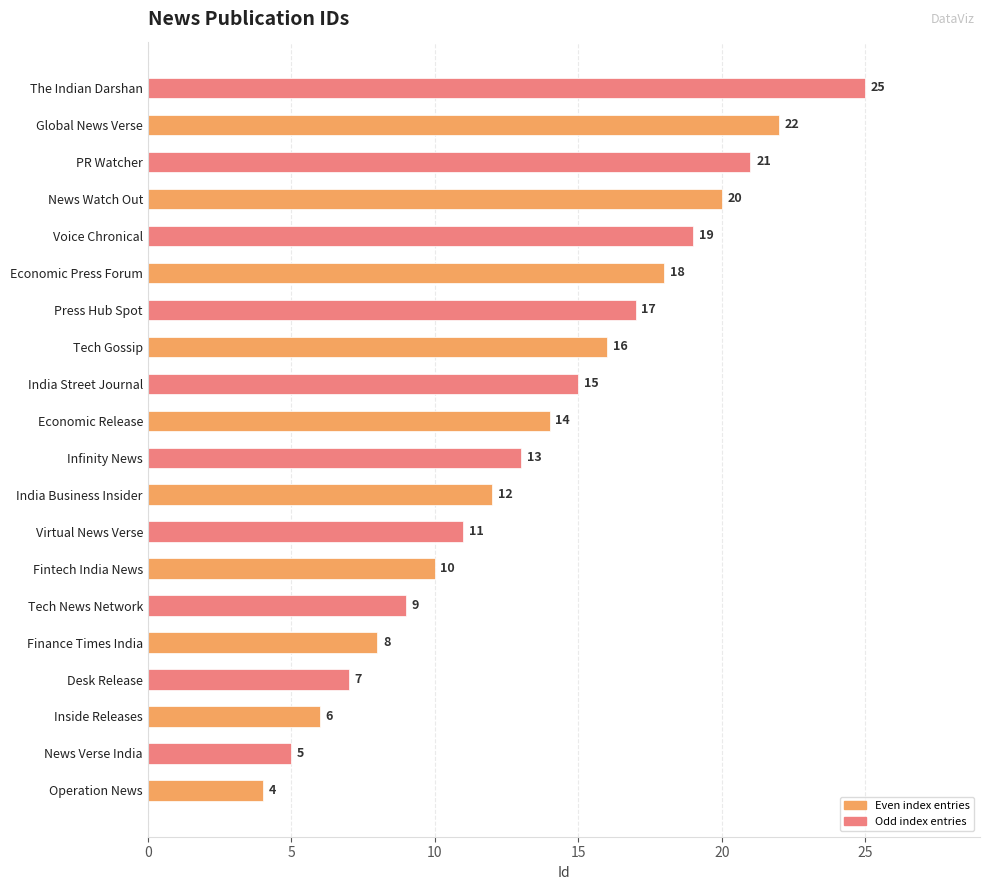

Approximately how many times larger is the value at Virtual News Verse compared to Economic Release?

0.8